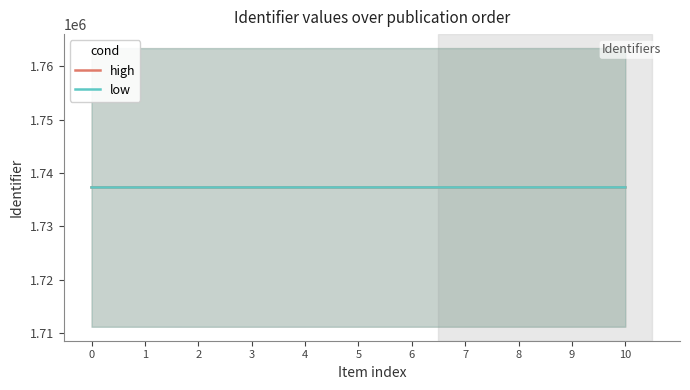

At which category is the sum across all series the highest?

10